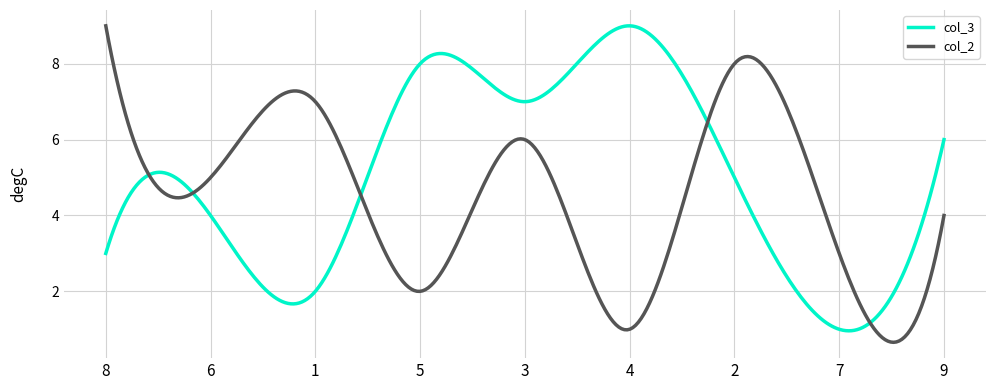

After their last crossing, which series has the higher values: col_3 or col_2?

col_3